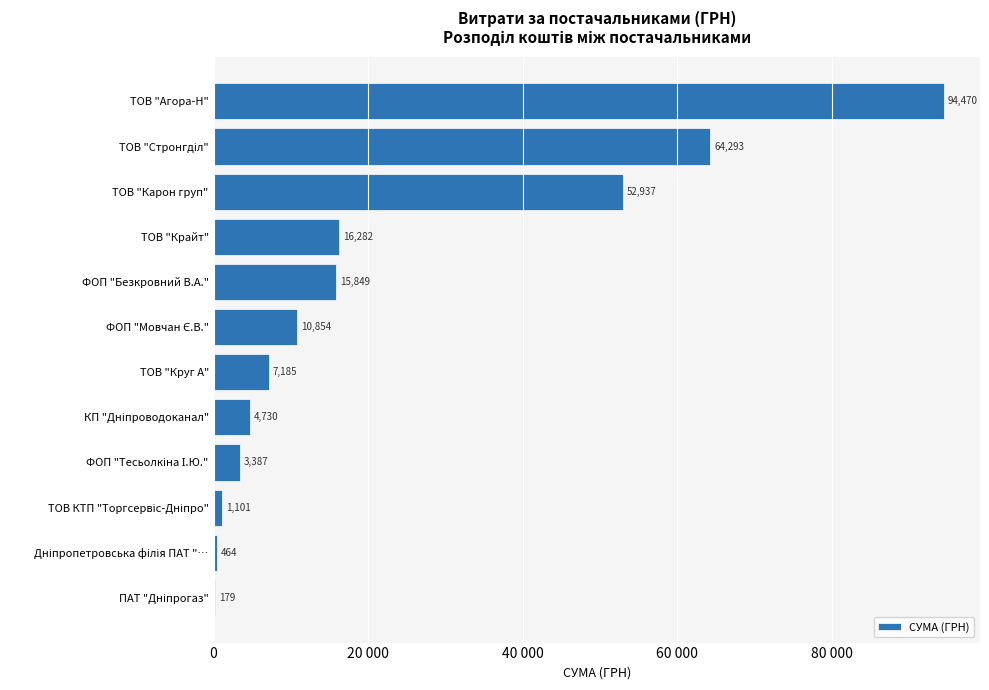

Are the bars horizontal?

Yes